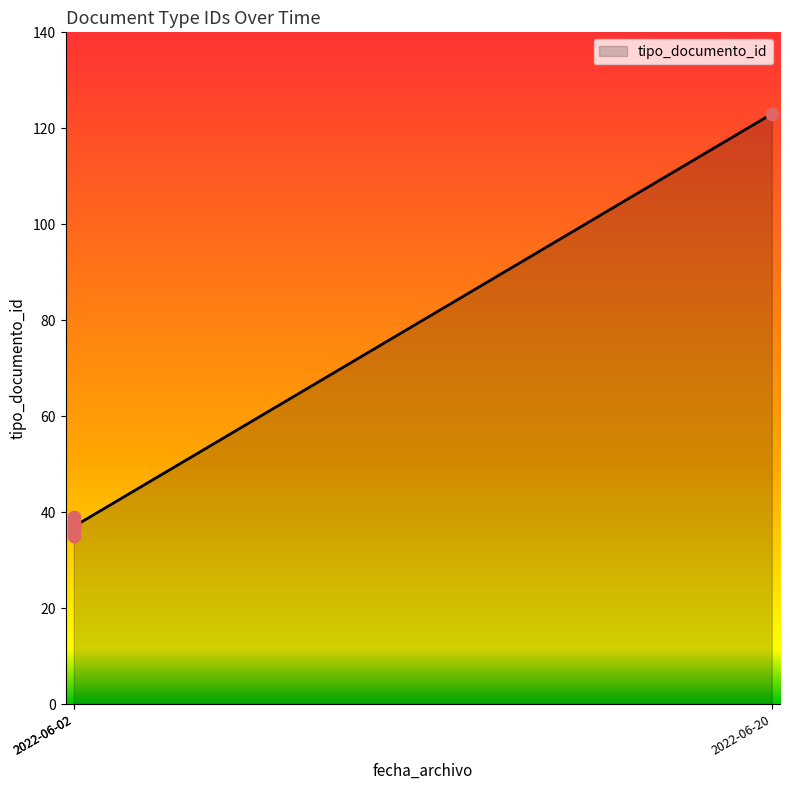

Between 2022-06-02 12:36:22 and 2022-06-02 12:36:22, which is larger?

2022-06-02 12:36:22